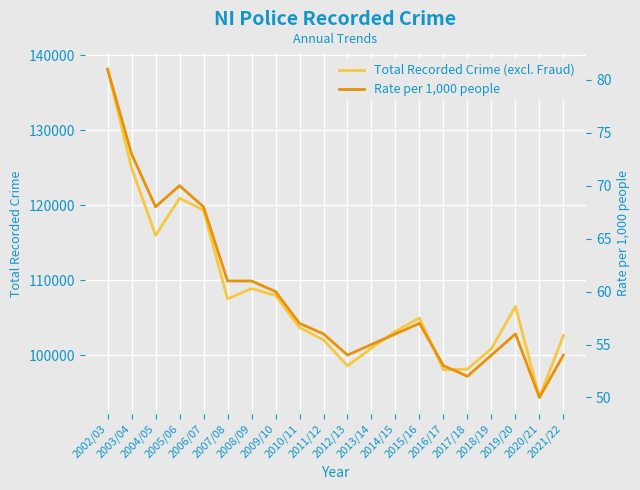

Which series has the largest range (max minus min)?

Total Recorded Crime (excl. Fraud)